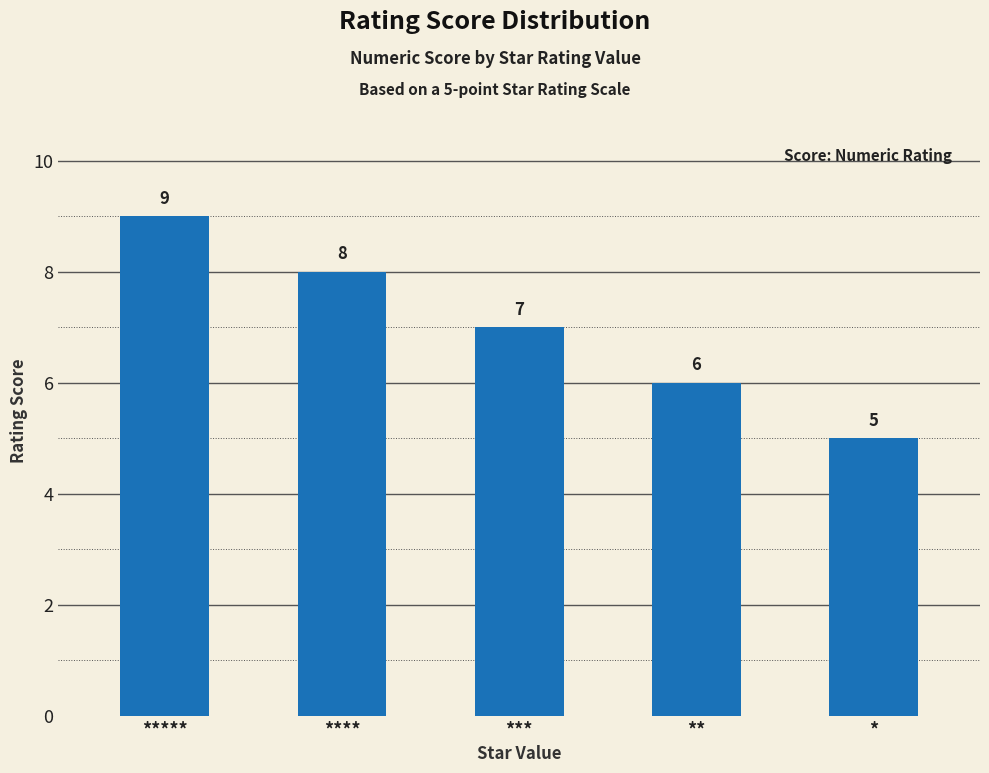

Rank the categories by value from highest to lowest.

*****, ****, ***, **, *